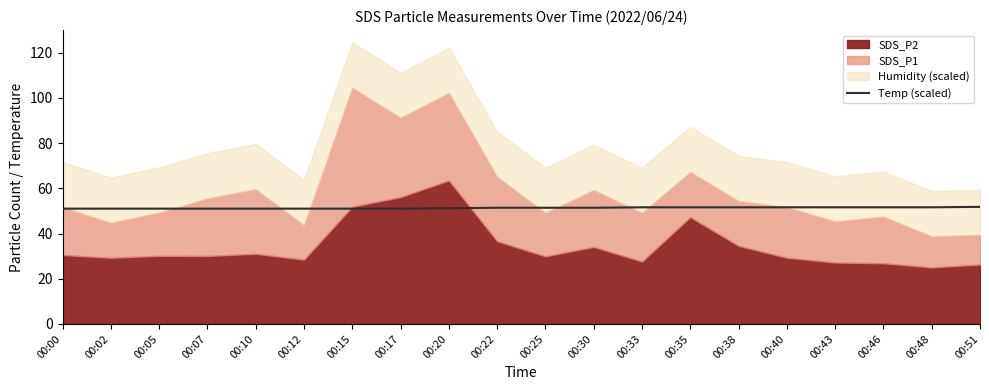

The chart shows a value of 74.6 at 00:46. True or false?

False